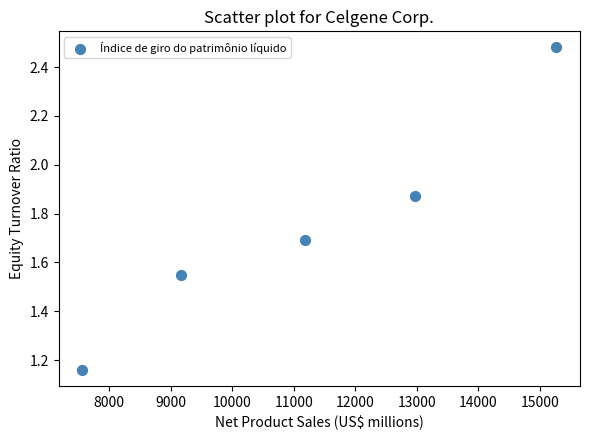

What is the range of Y values (max minus min)?

1.3